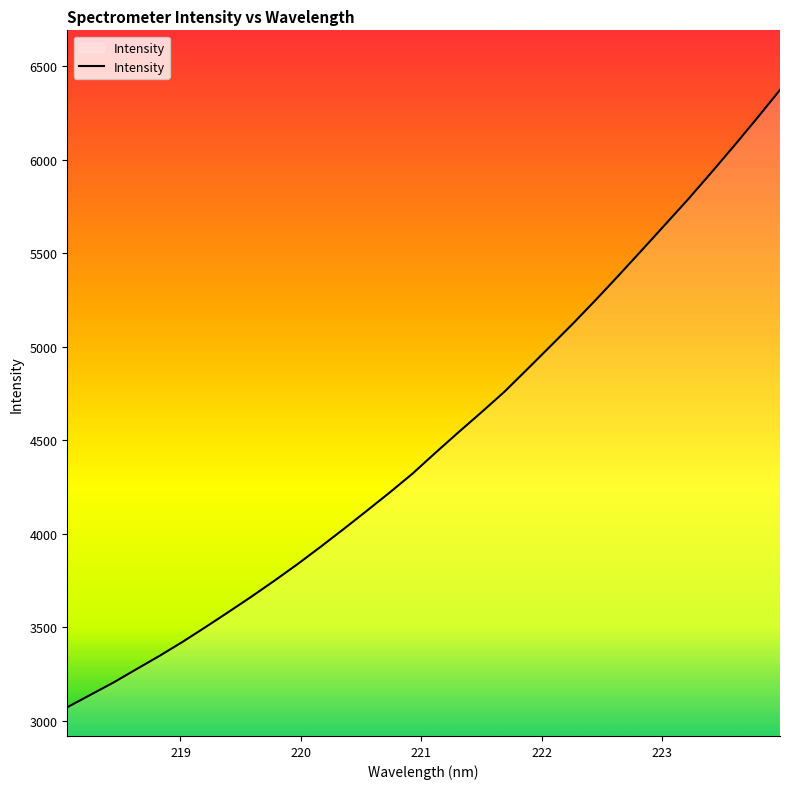

What is the greatest value displayed?

6373.5